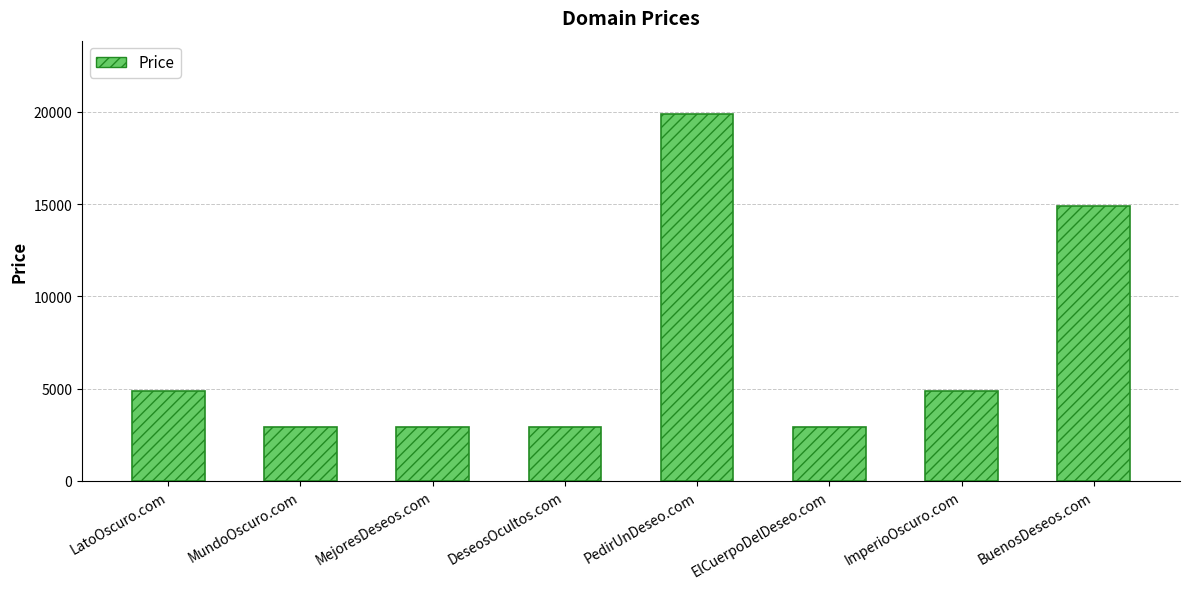

Which category has the highest value across all series?

PedirUnDeseo.com